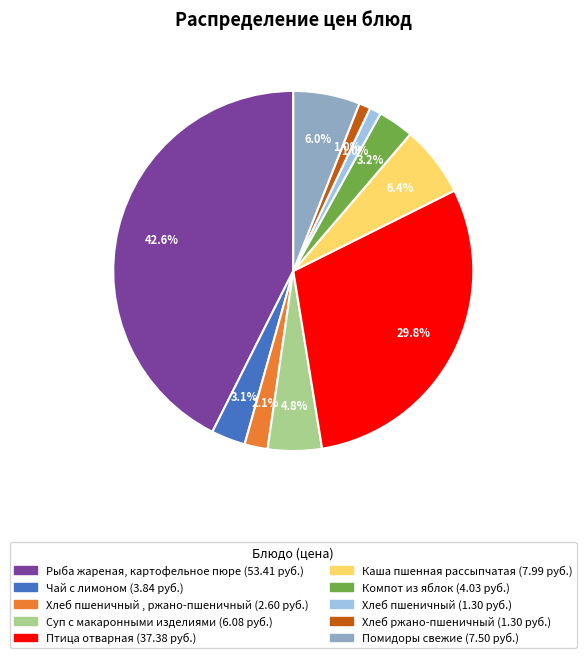

Is there any slice that represents more than half of the pie?

No